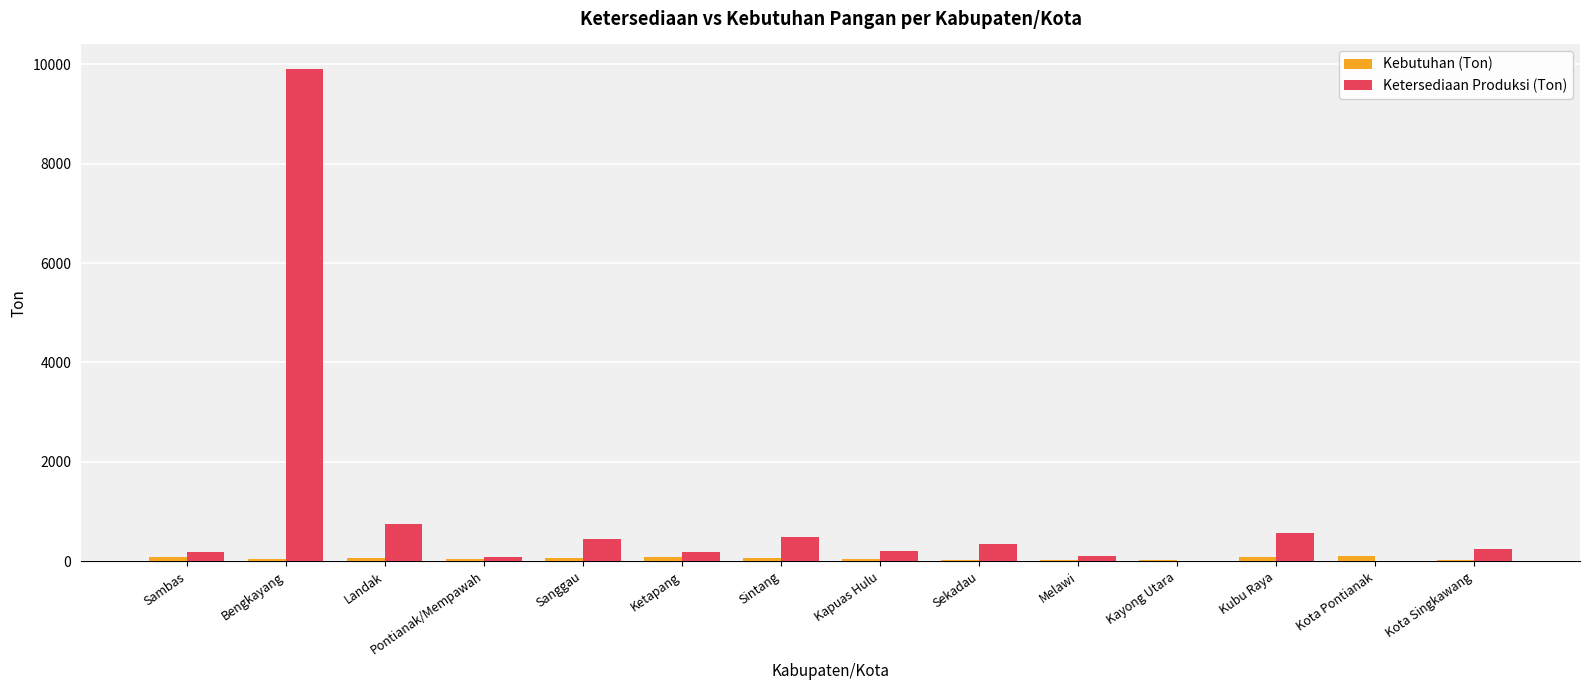

What is the highest value of the Ketersediaan Produksi (Ton) series?

9905.0